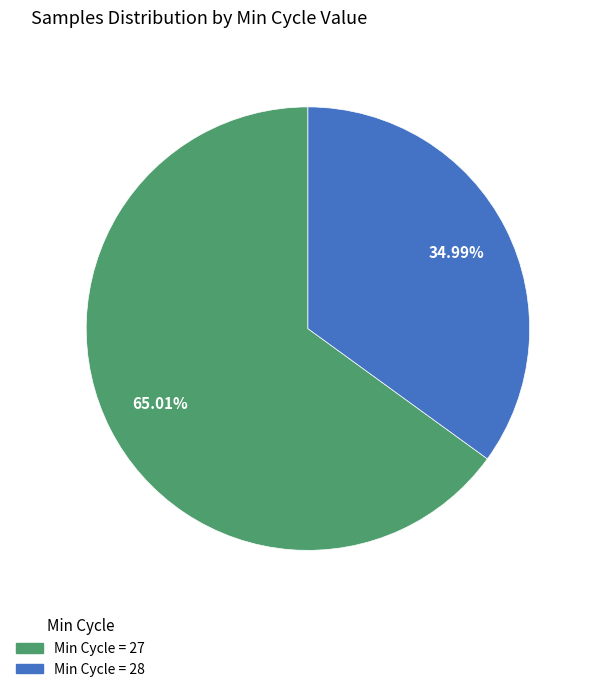

Is there any slice that represents more than half of the pie?

Yes